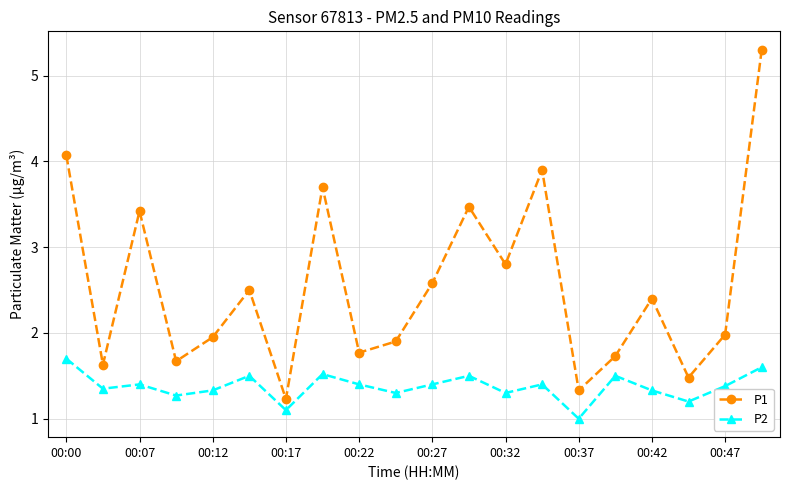

True or false: P2 and P1 intersect in this chart.

False